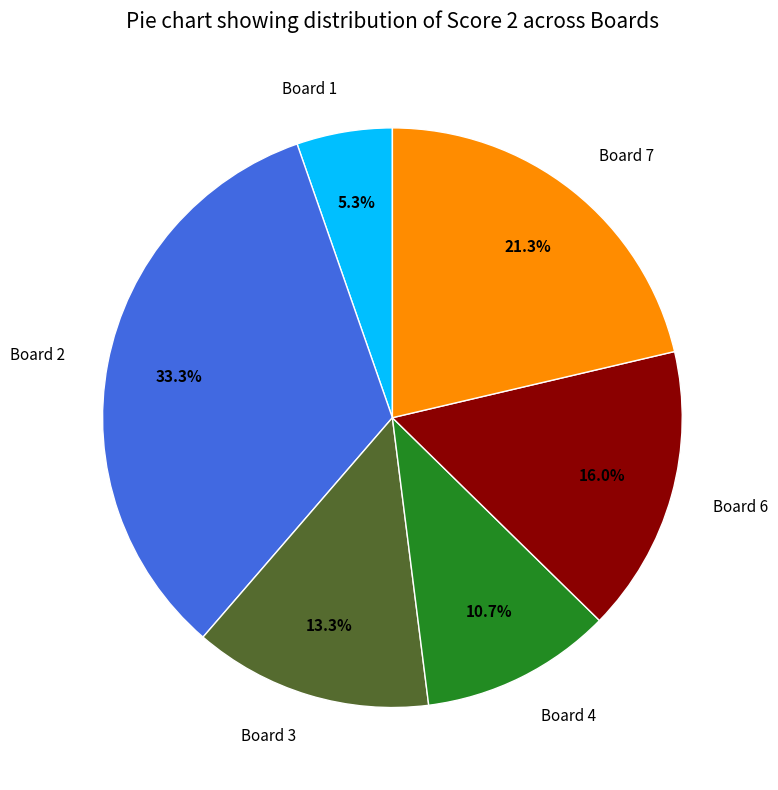

How many slices are in this pie chart?

6